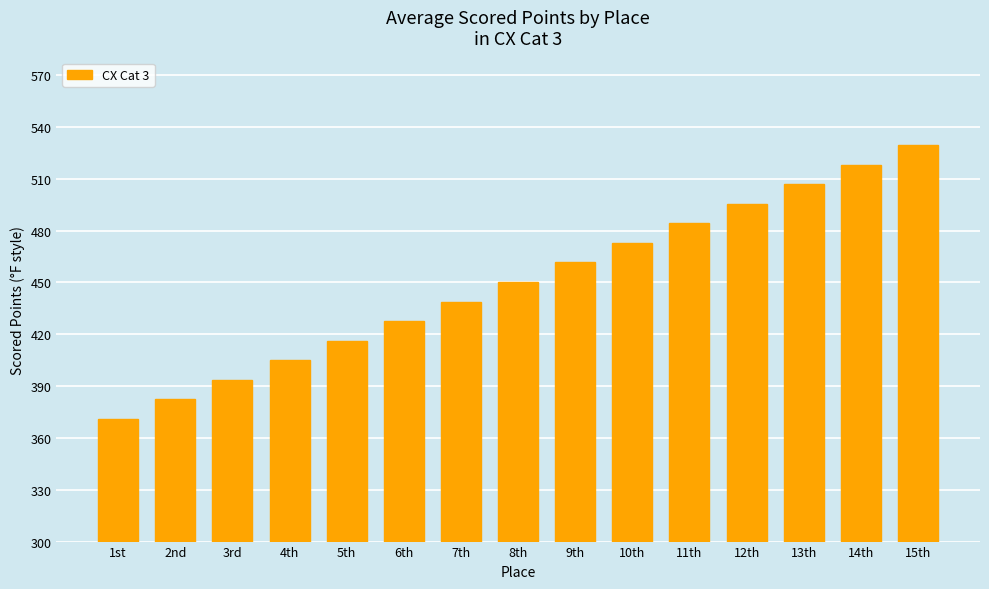

List the labels in order of value, smallest first.

1st, 2nd, 3rd, 4th, 5th, 6th, 7th, 8th, 9th, 10th, 11th, 12th, 13th, 14th, 15th